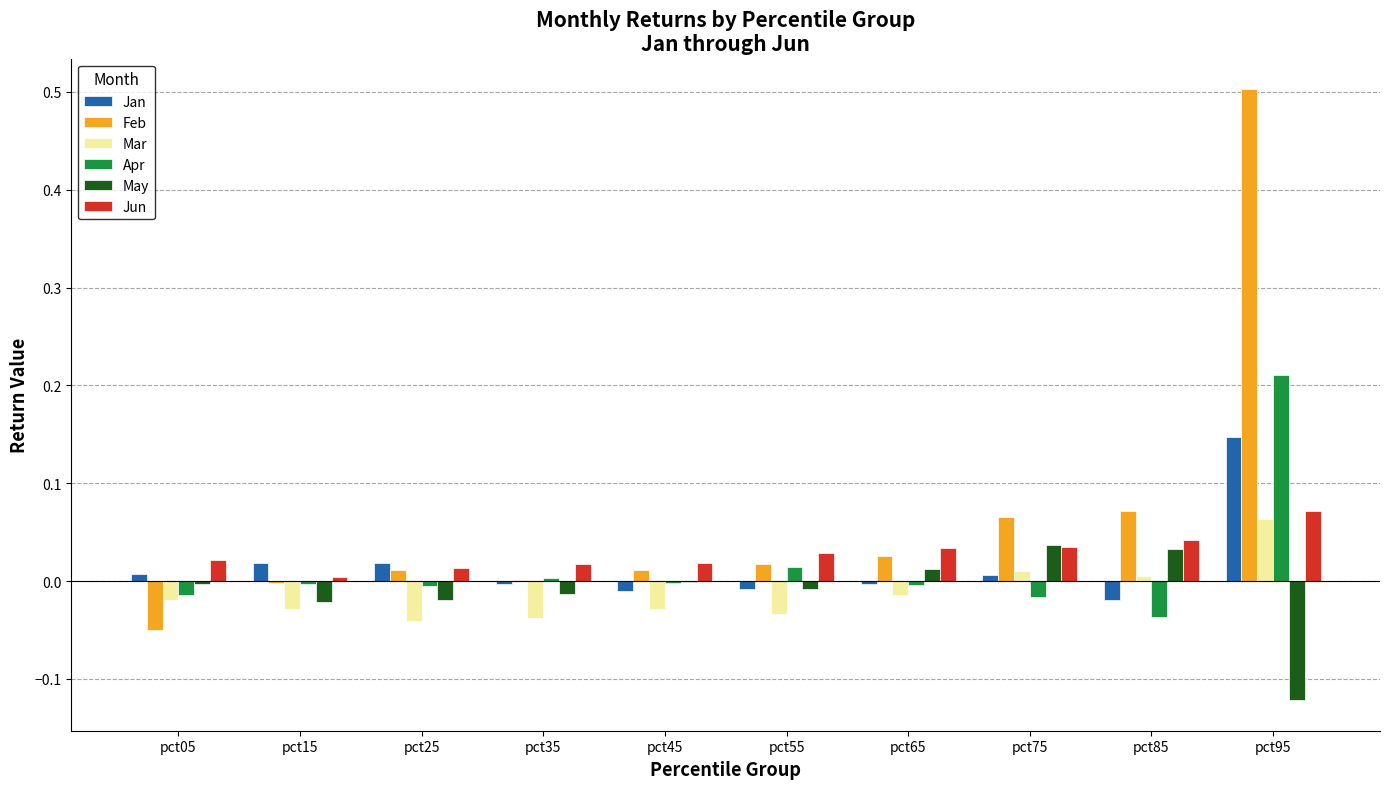

Is it true that Mar equals 0.0 at pct85?

True